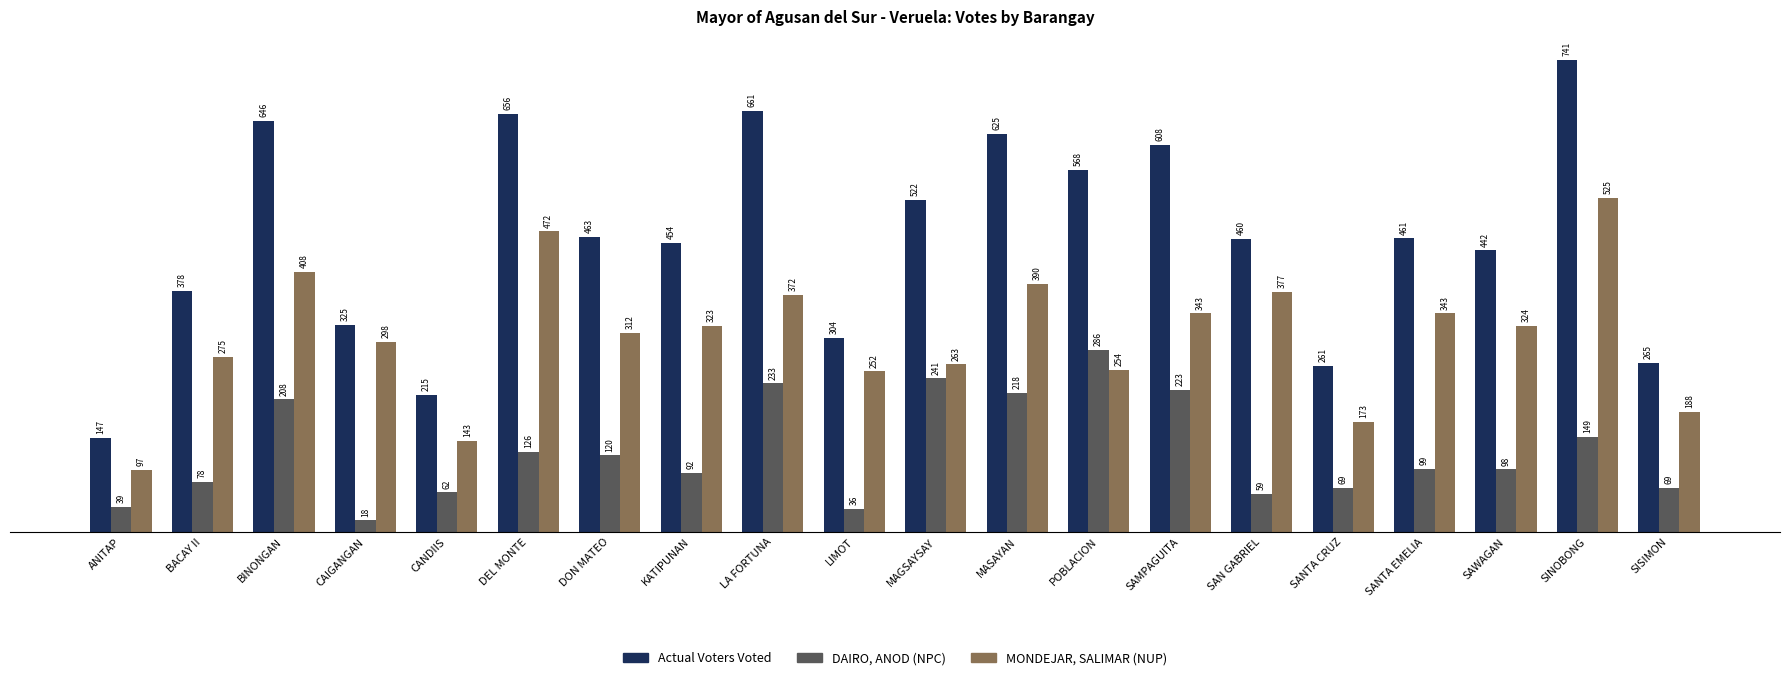

Rank the series by their maximum value, from highest to lowest.

Actual Voters Voted, MONDEJAR, SALIMAR (NUP), DAIRO, ANOD (NPC)